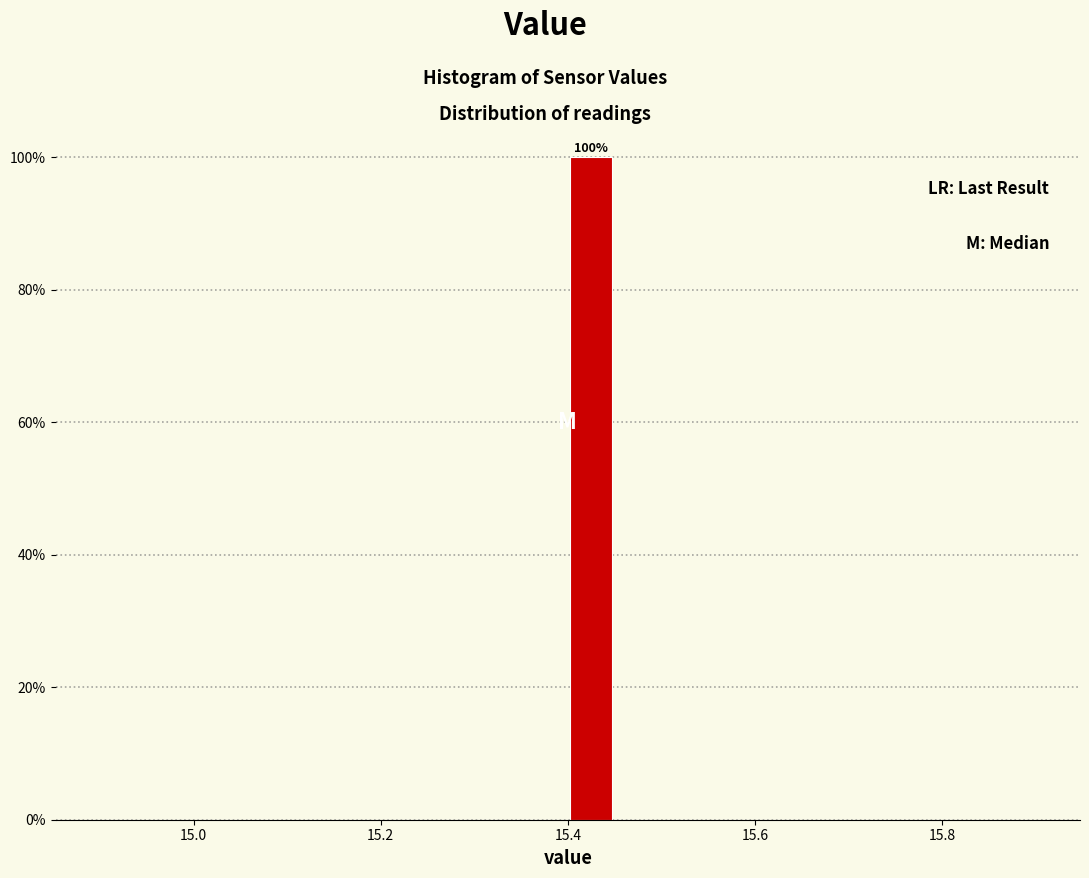

Around what value on the x-axis is the tallest bar? Give the approximate position of its centre, as read against the axis.

15.42